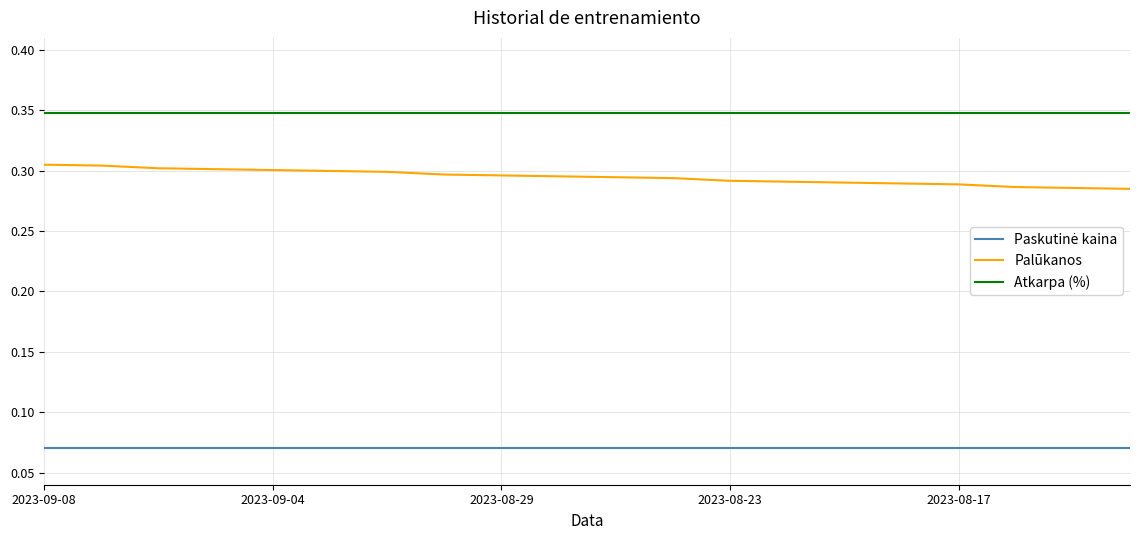

Which series has the largest total across all categories?

Atkarpa (%)